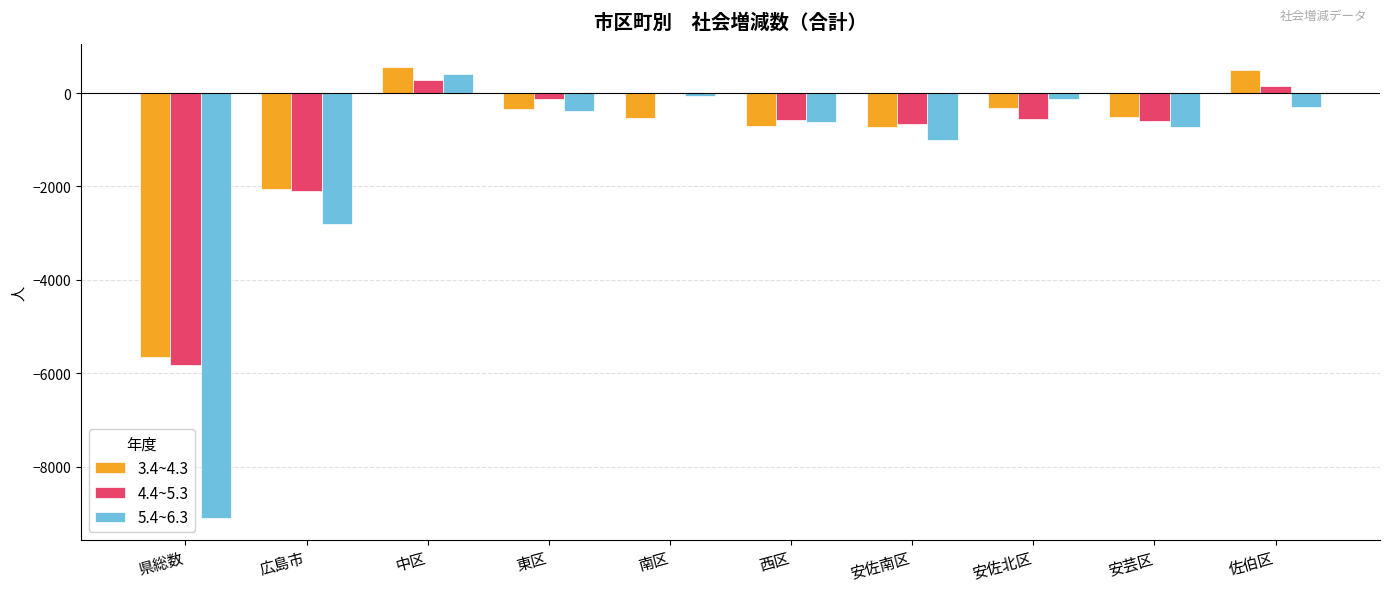

True or false: 4.4~5.3 has a value of -3 at 南区.

True